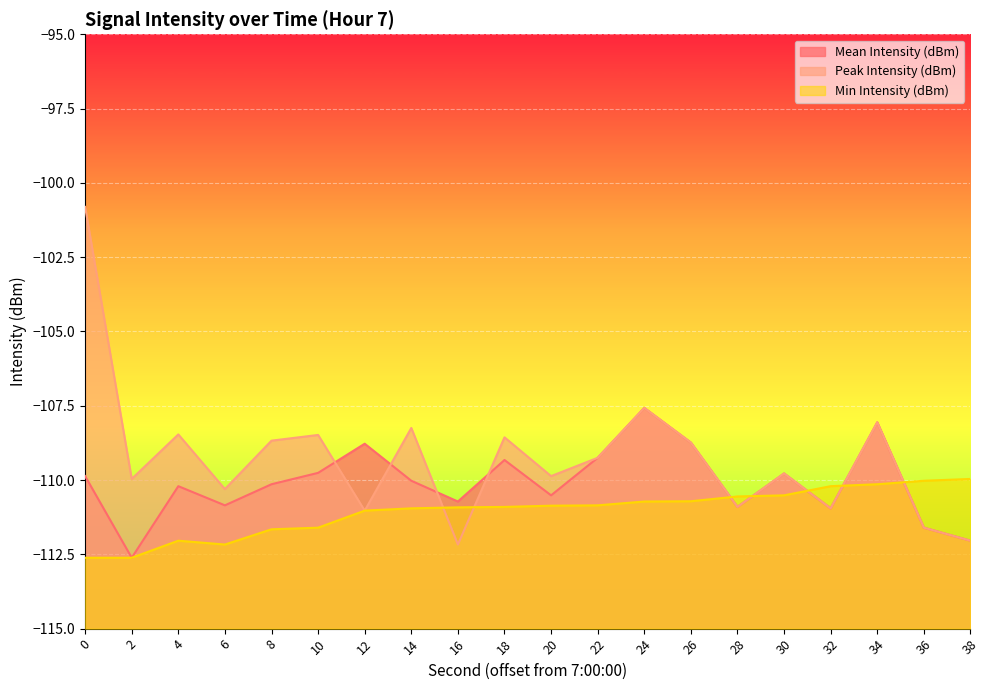

At 34, list the series in order from smallest to largest.

Min Intensity (dBm), Mean Intensity (dBm), Peak Intensity (dBm)